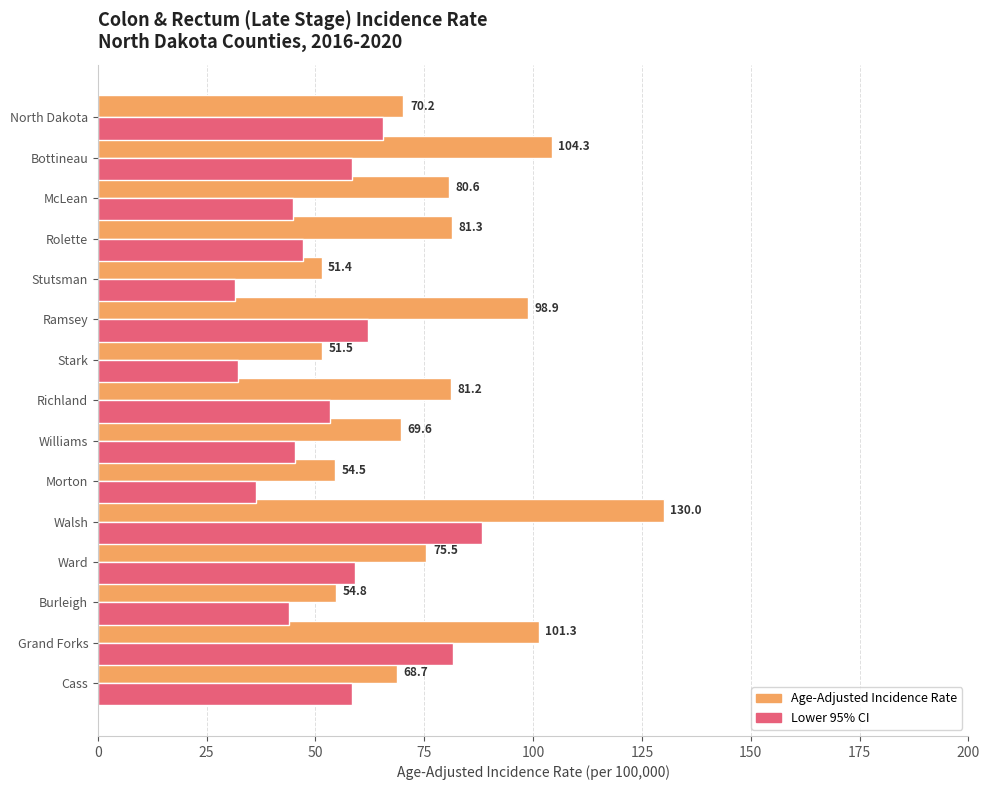

What is the average value of the Lower 95% CI series?

53.9